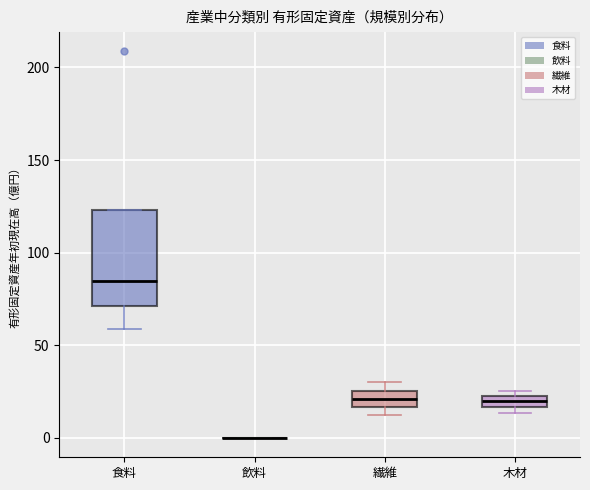

Comparing the boxes themselves (not the whiskers), which one is the tallest?

食料